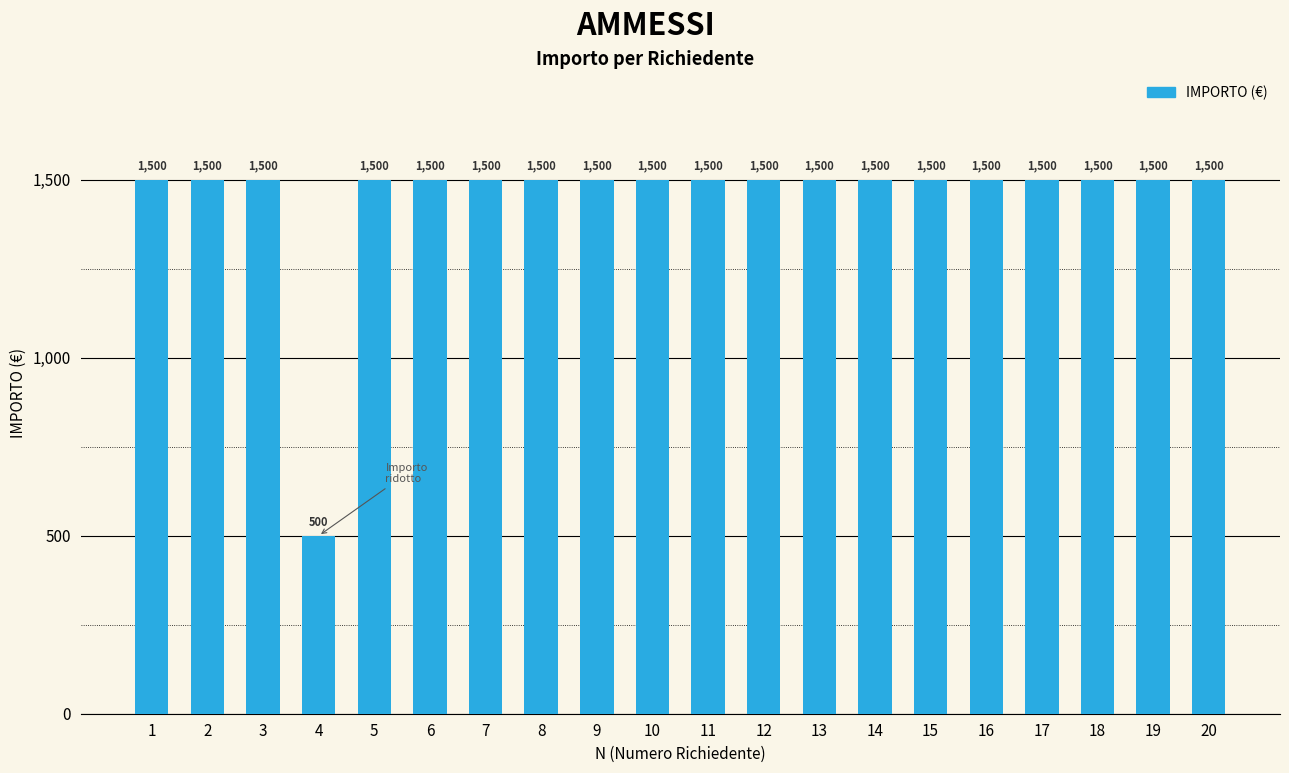

Which label corresponds to the smallest value in the chart?

4